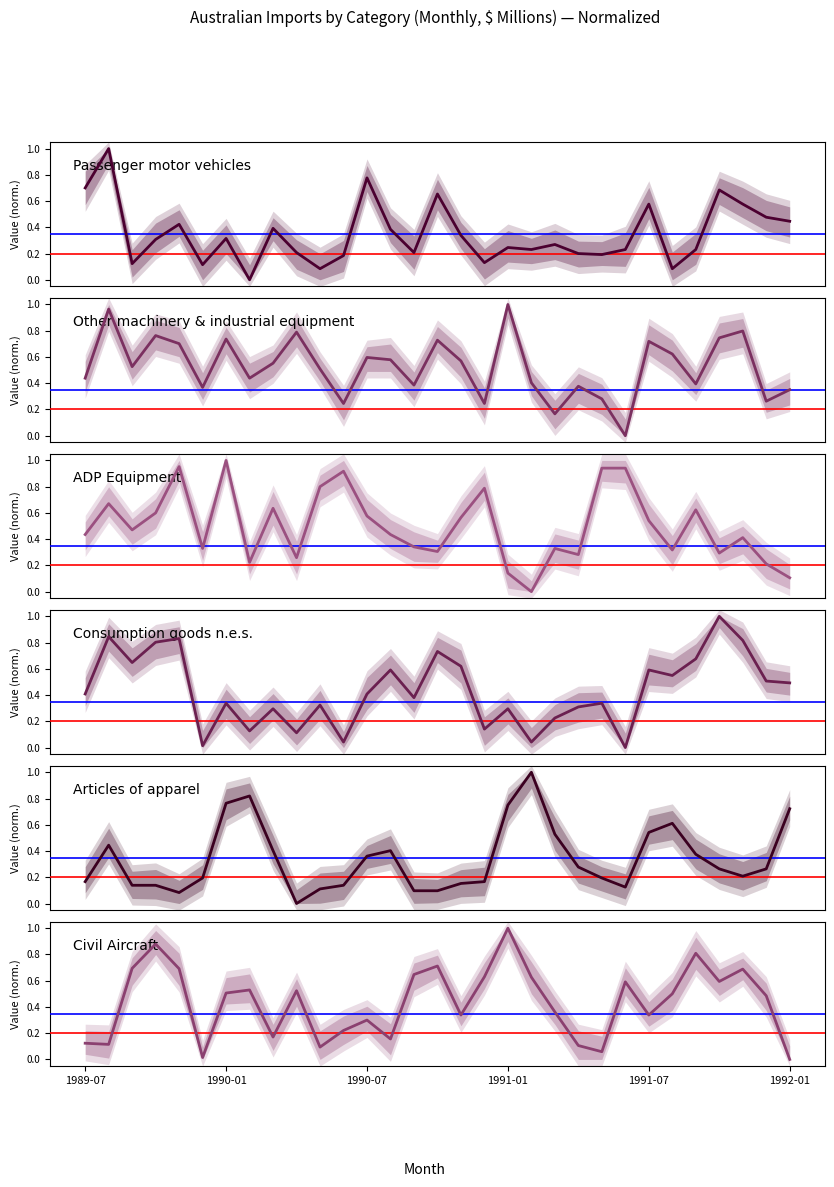

Is it true that Other machinery & industrial equipment equals 1.4 at 1990-01?

False